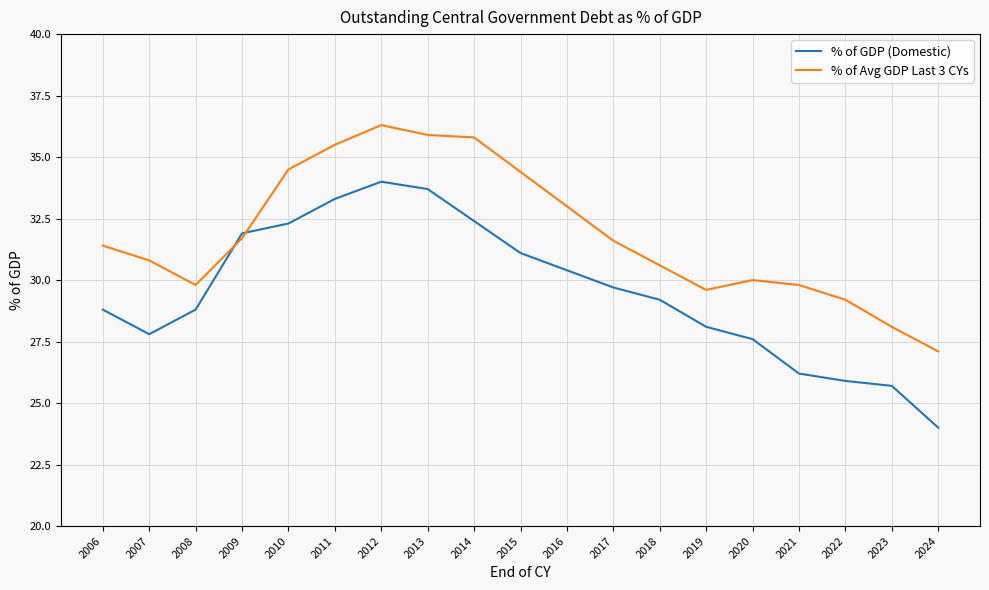

Is the value of % of GDP (Domestic) at 2024 greater than the value of % of Avg GDP Last 3 CYs at 2015?

No